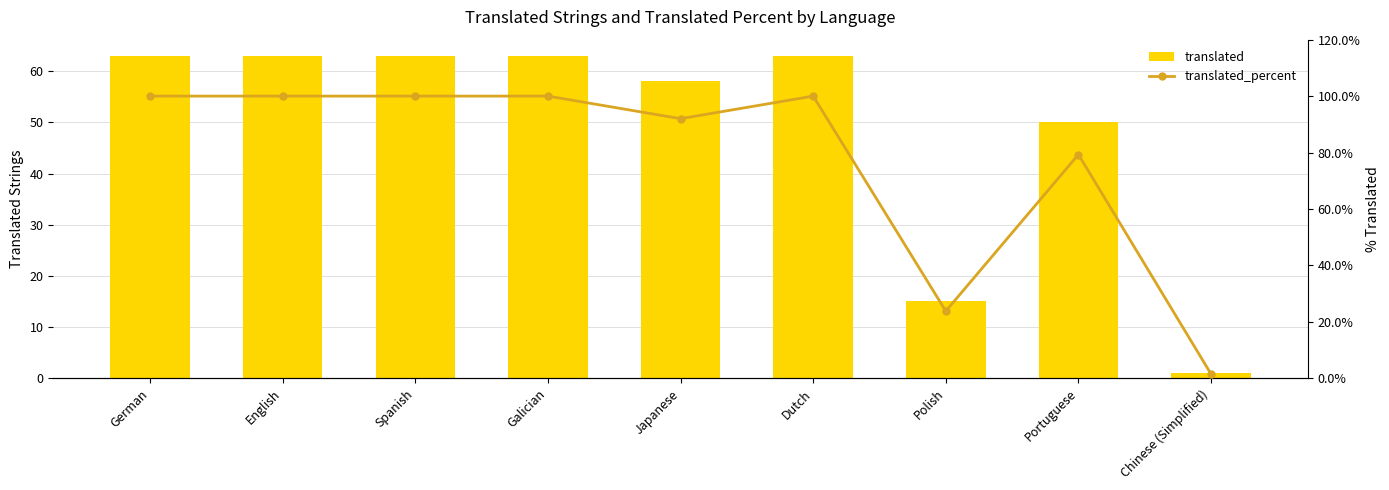

Where is translated_percent nearest to the value 50?

Polish